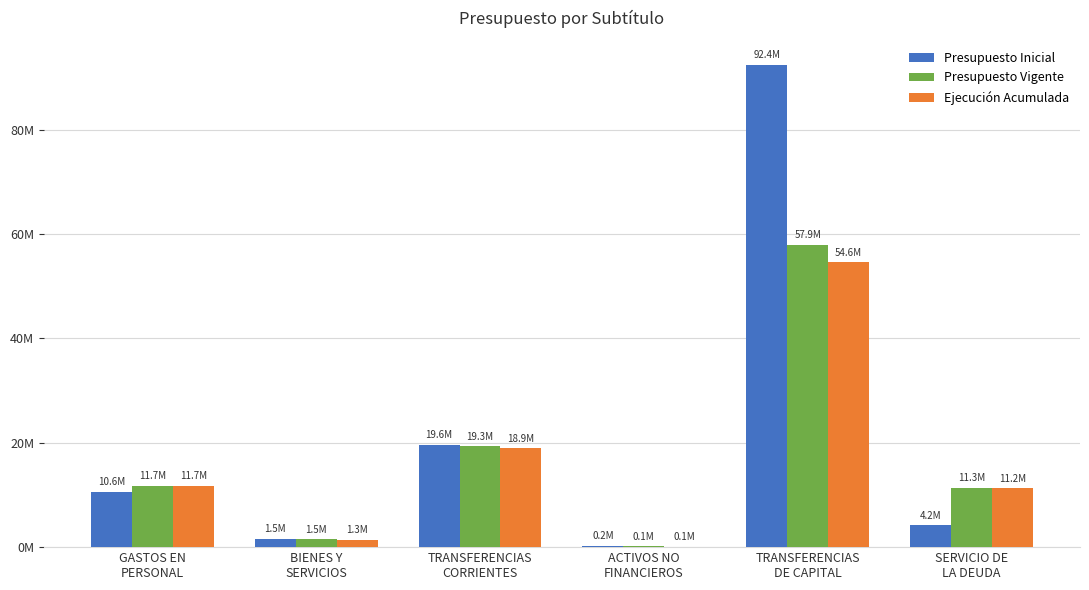

At TRANSFERENCIAS
DE CAPITAL, list the series in order from smallest to largest.

Ejecución Acumulada, Presupuesto Vigente, Presupuesto Inicial